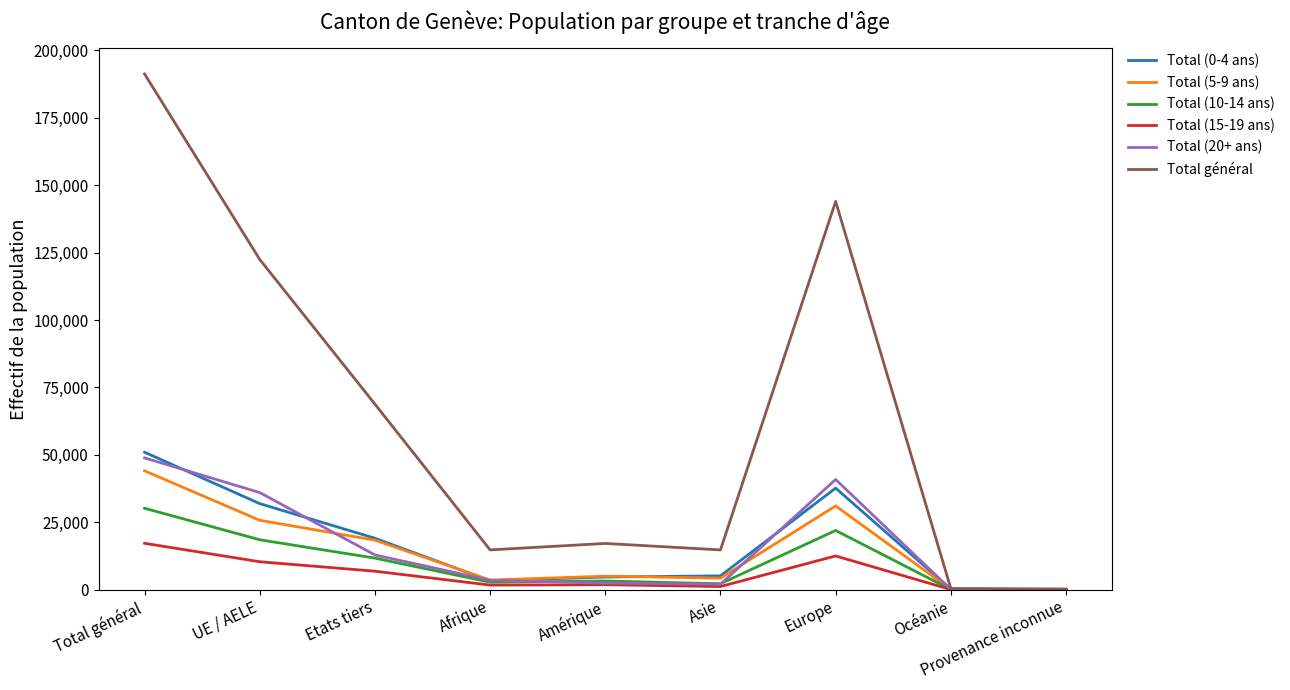

What position from the right is UE / AELE?

8